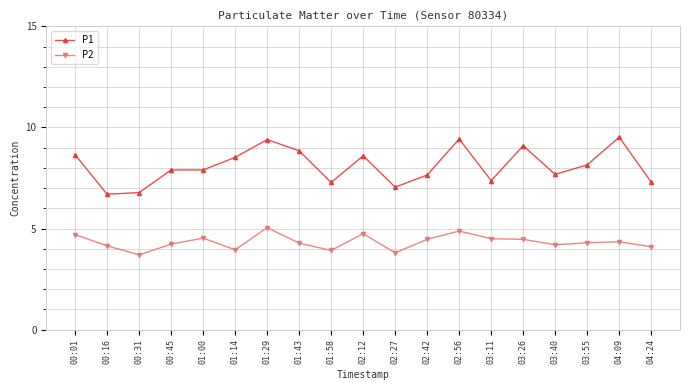

True or false: P2 has a value of 2.7 at 03:40.

False